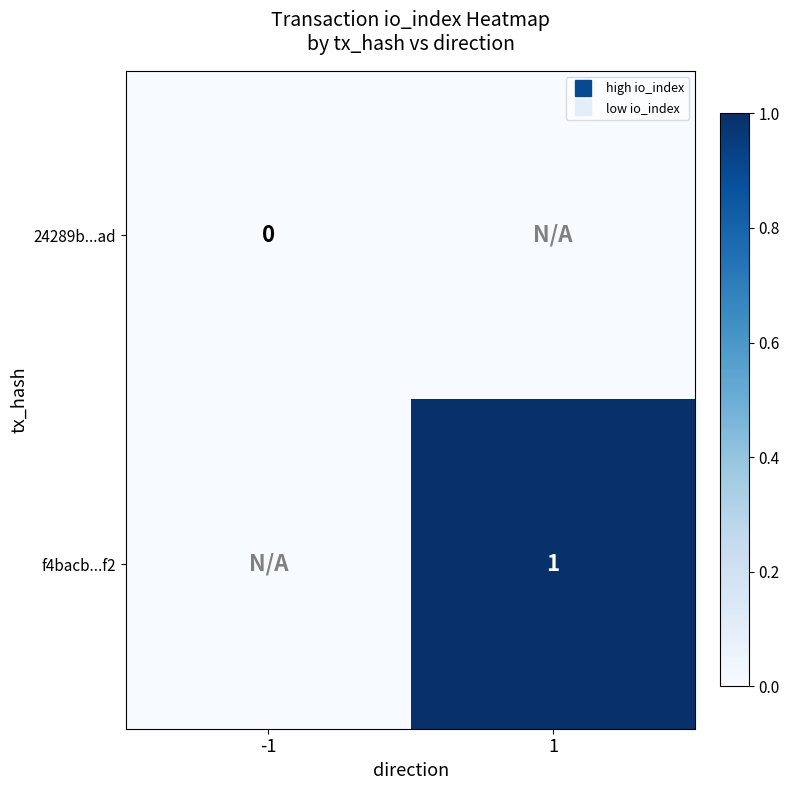

How many data points does each series have?

2